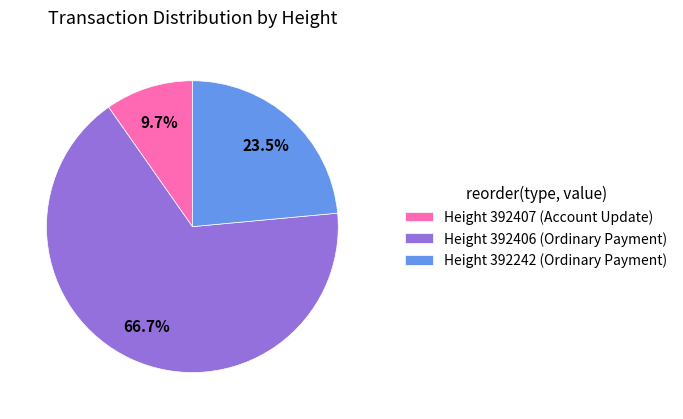

Combined, what portion of the pie is Height 392407 (Account Update) and Height 392406 (Ordinary Payment)?

76.5%